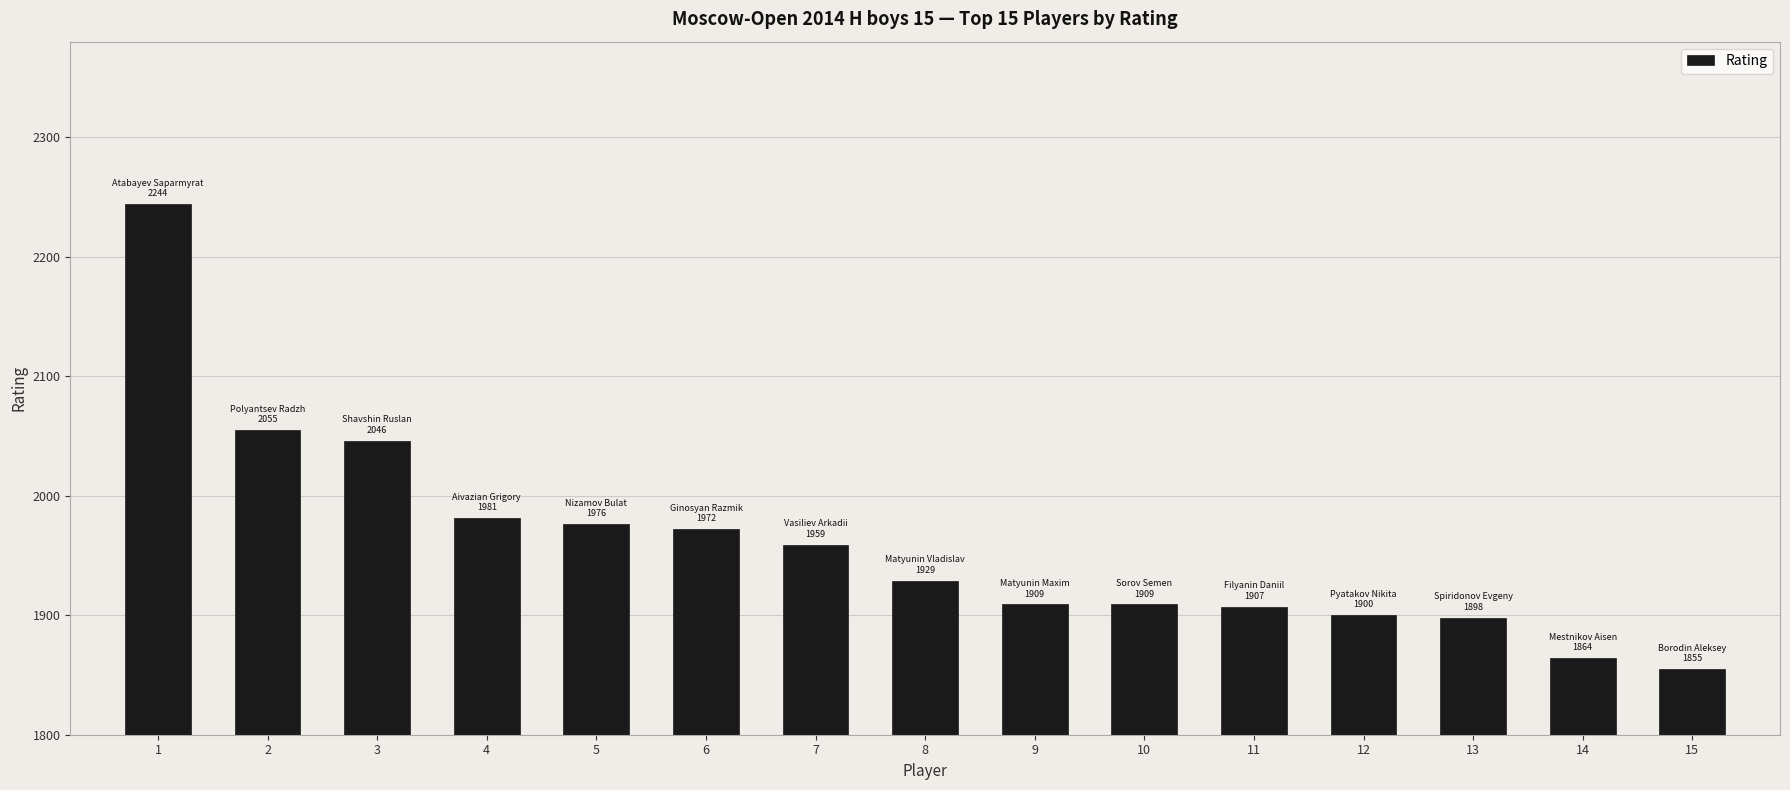

Which has a higher value, 12 or 10?

10